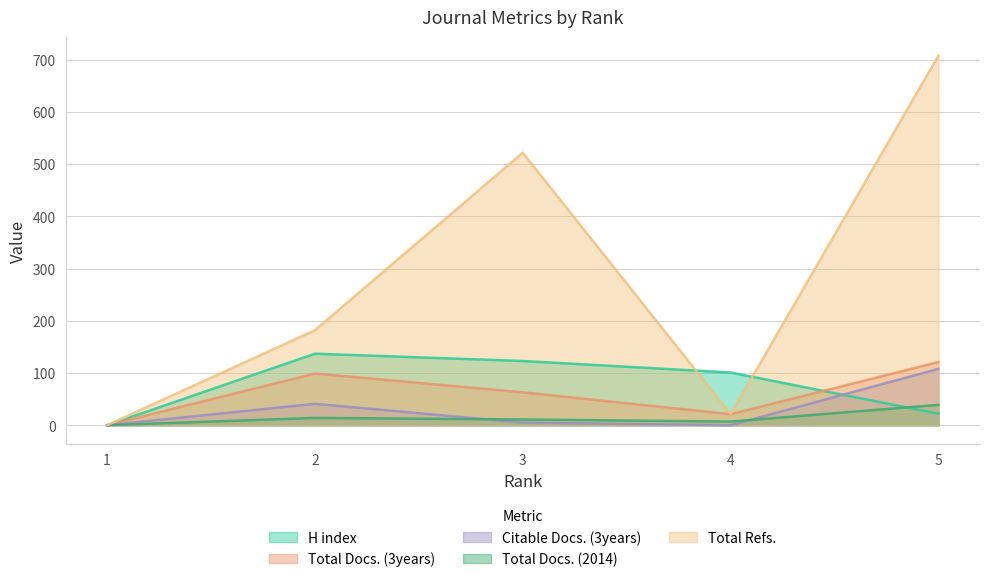

What is the difference between the highest and lowest values at 2?

168